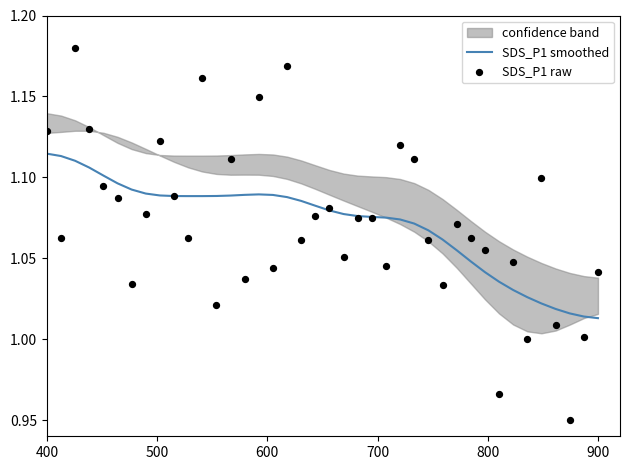

Which series has the largest total across all categories?

SDS_P1 smoothed